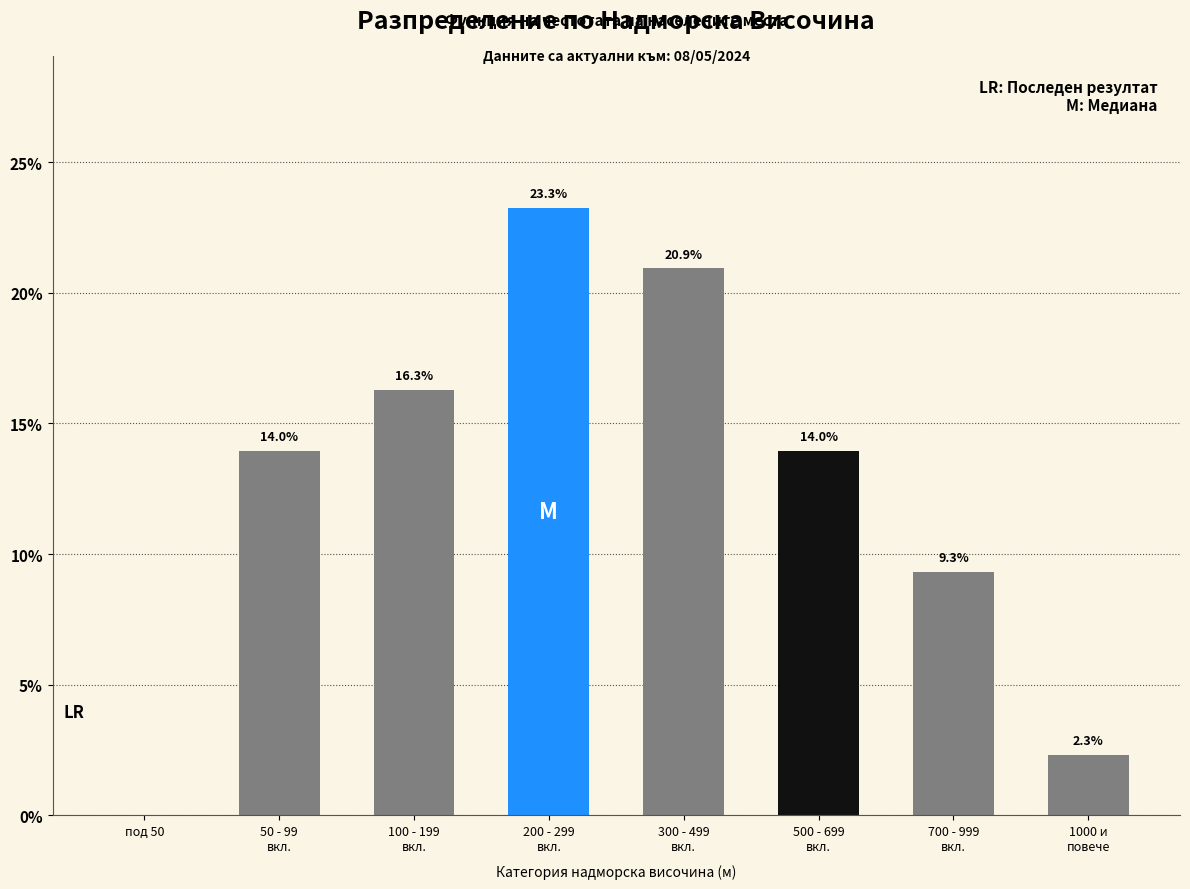

What is the maximum value shown in the chart?

23.3